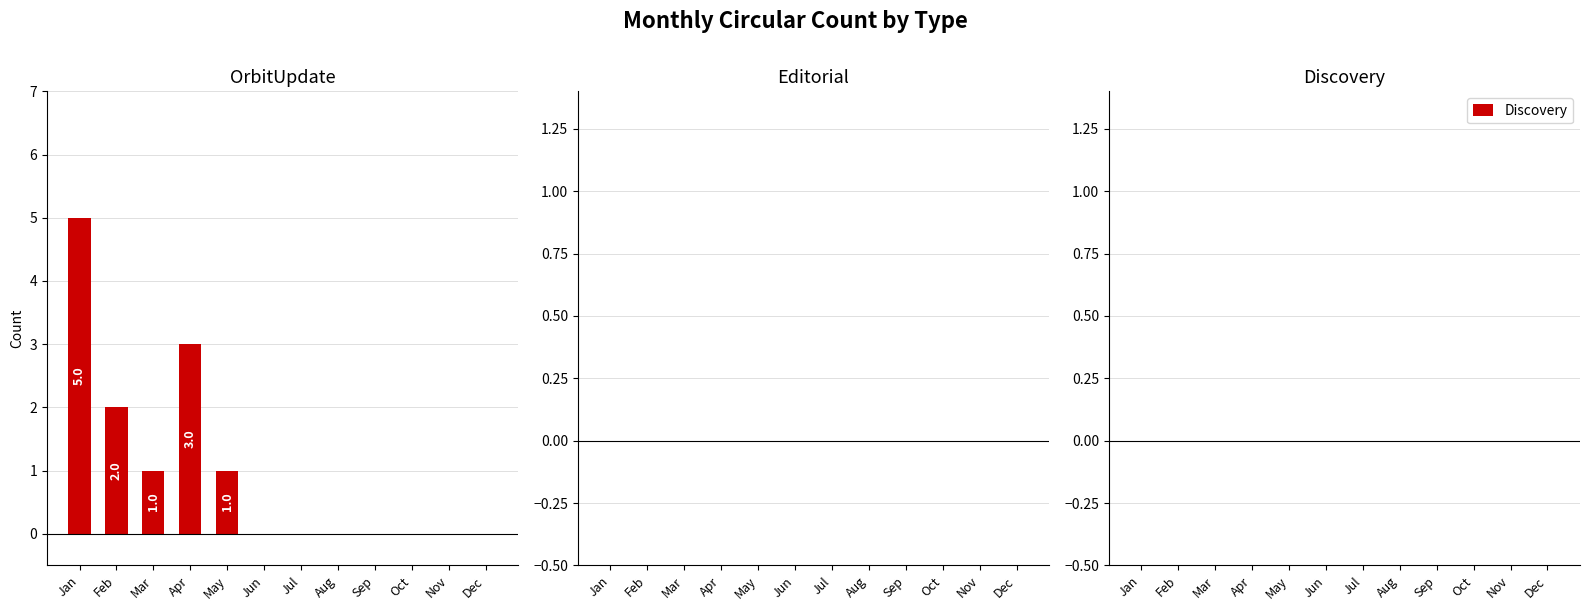

What is the sum of all values?

12